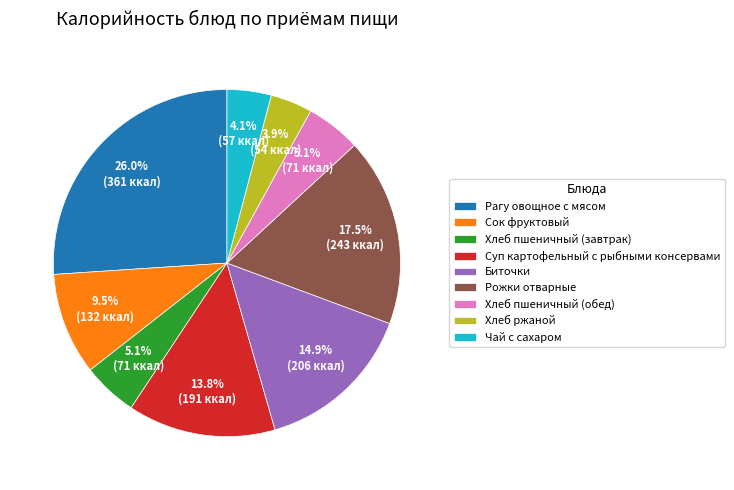

To the nearest percent, what percentage of the pie is Суп картофельный с рыбными консервами?

14%